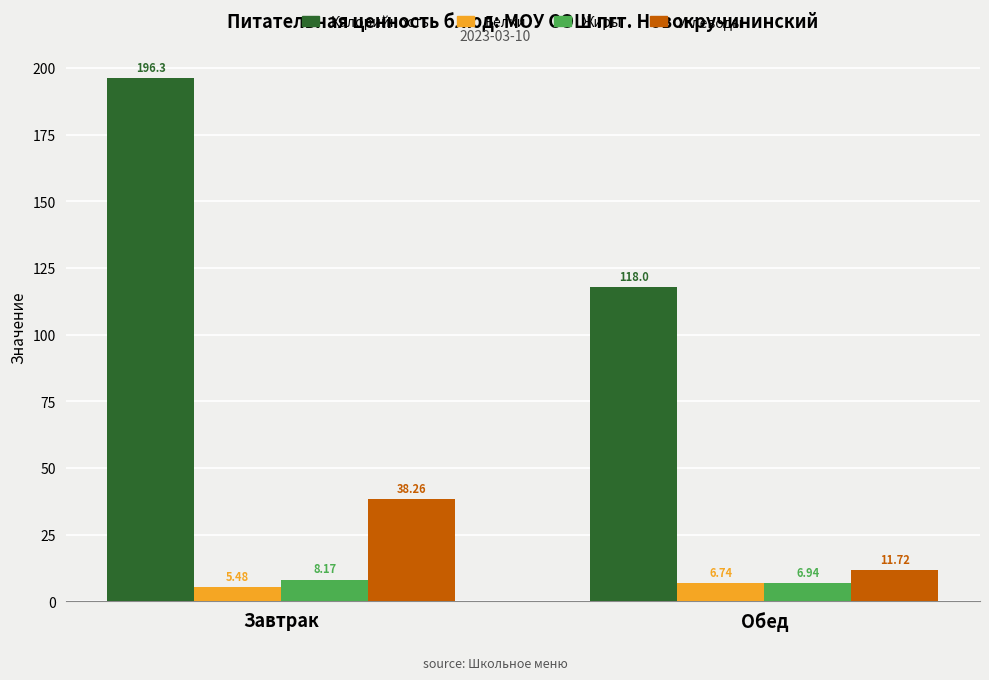

How many values in the Калорийность series are below 196?

1